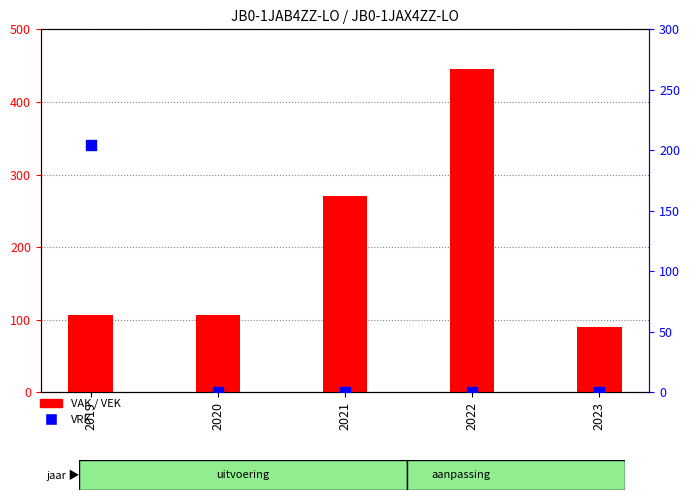

Which series contains the lowest Y value?

VRK